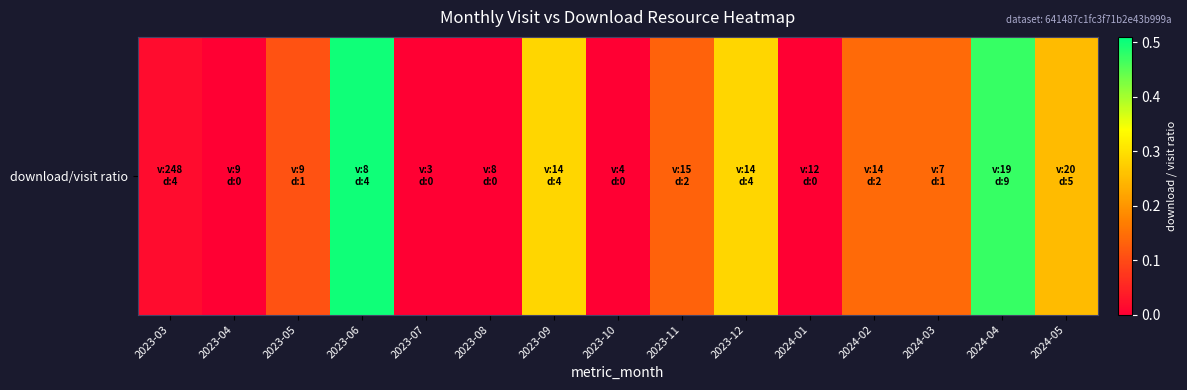

List the labels in order of value, largest first.

2023-06, 2024-04, 2023-09, 2023-12, 2024-05, 2024-02, 2024-03, 2023-11, 2023-05, 2023-03, 2023-04, 2023-07, 2023-08, 2023-10, 2024-01